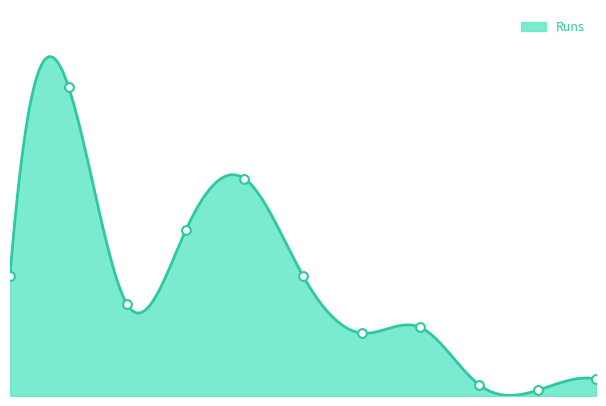

What is the change in value from 6 to 8?

-9